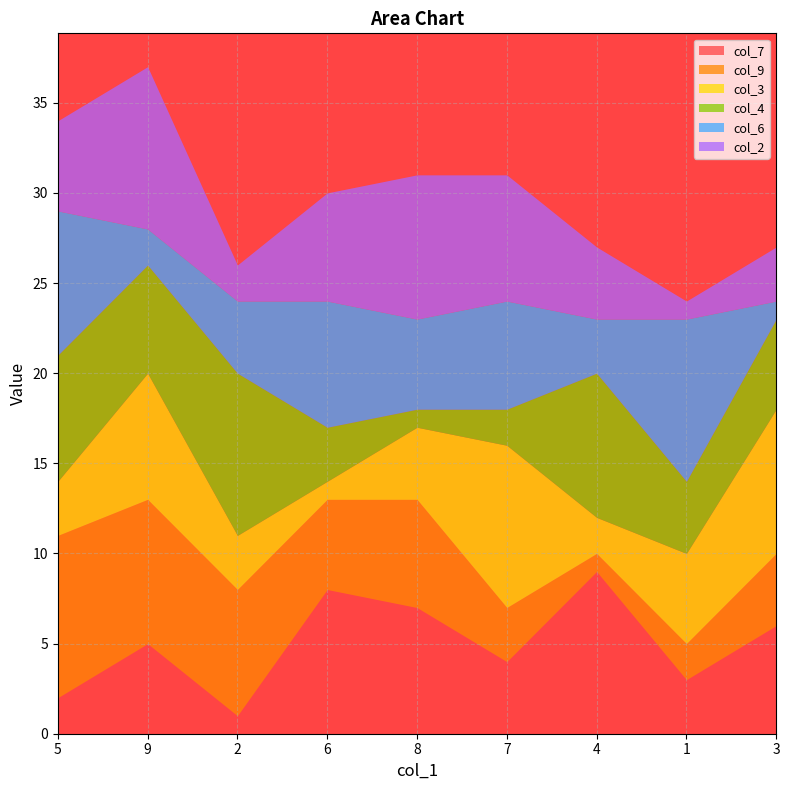

Between 5 and 2, which is larger?

5